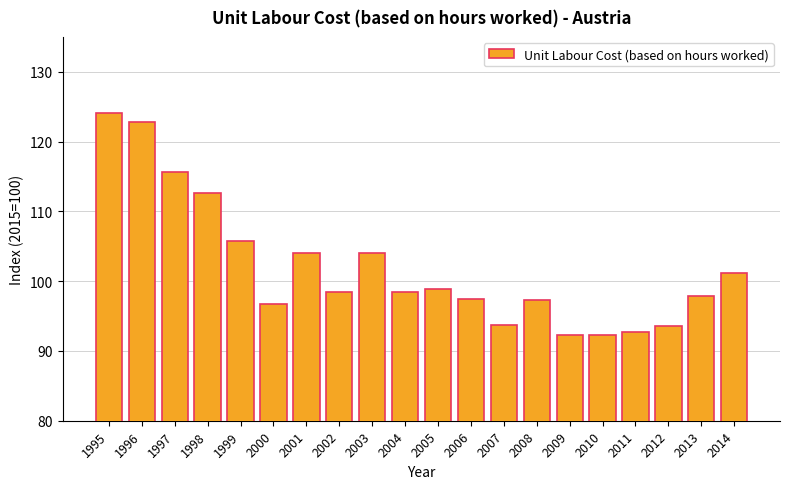

What is the ratio of the value at 1999 to the value at 2000?

1.1